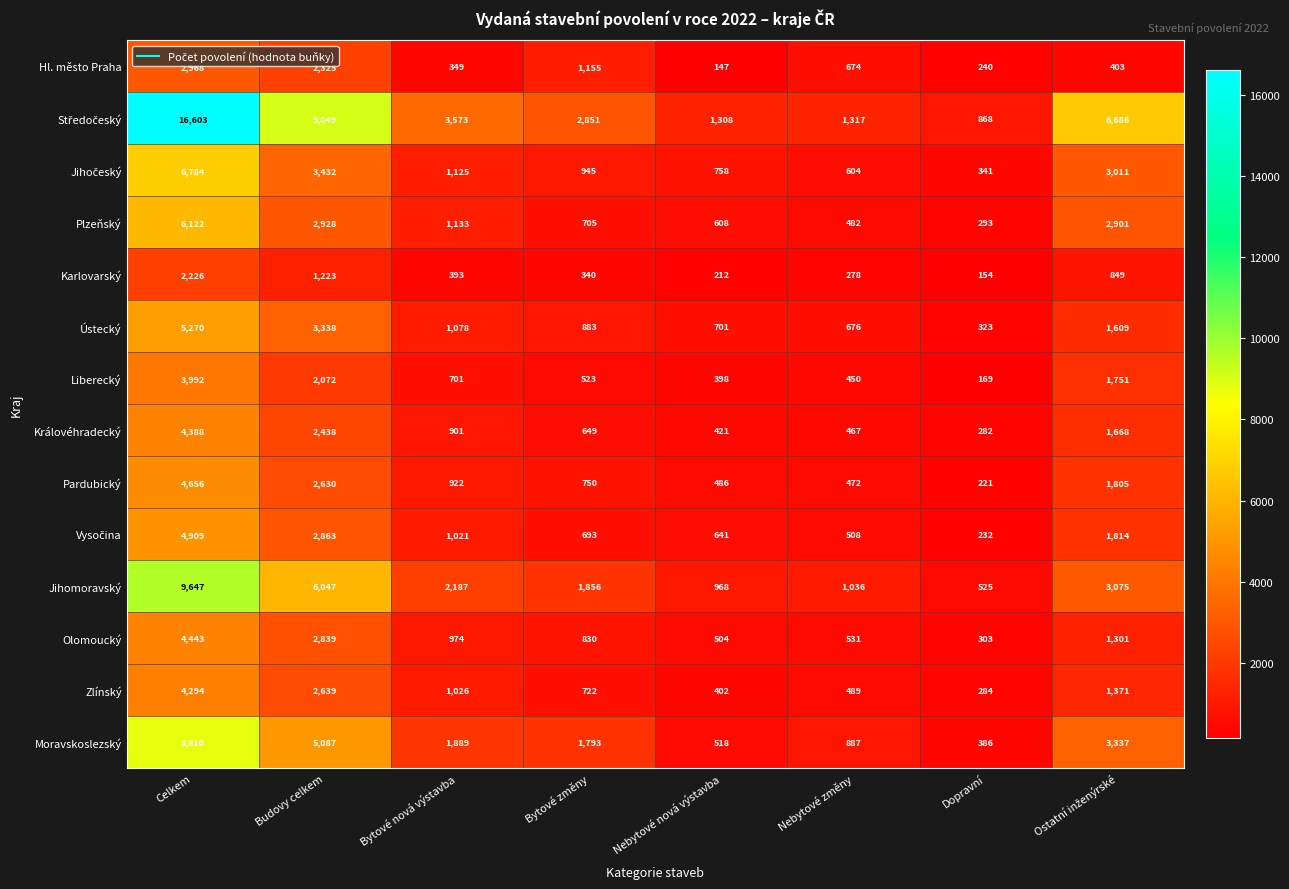

What is the difference between the Hl. město Praha values at Budovy celkem and Celkem?

643